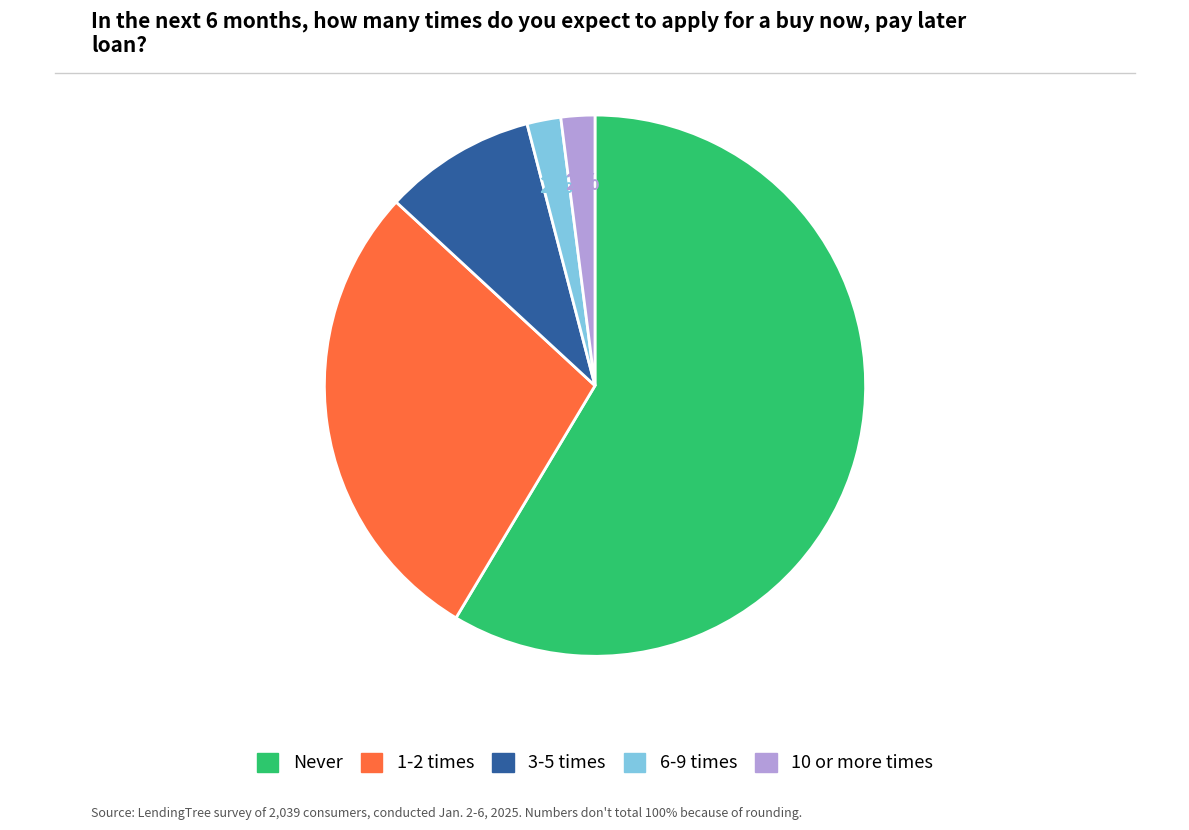

How many segments does this pie chart have?

5